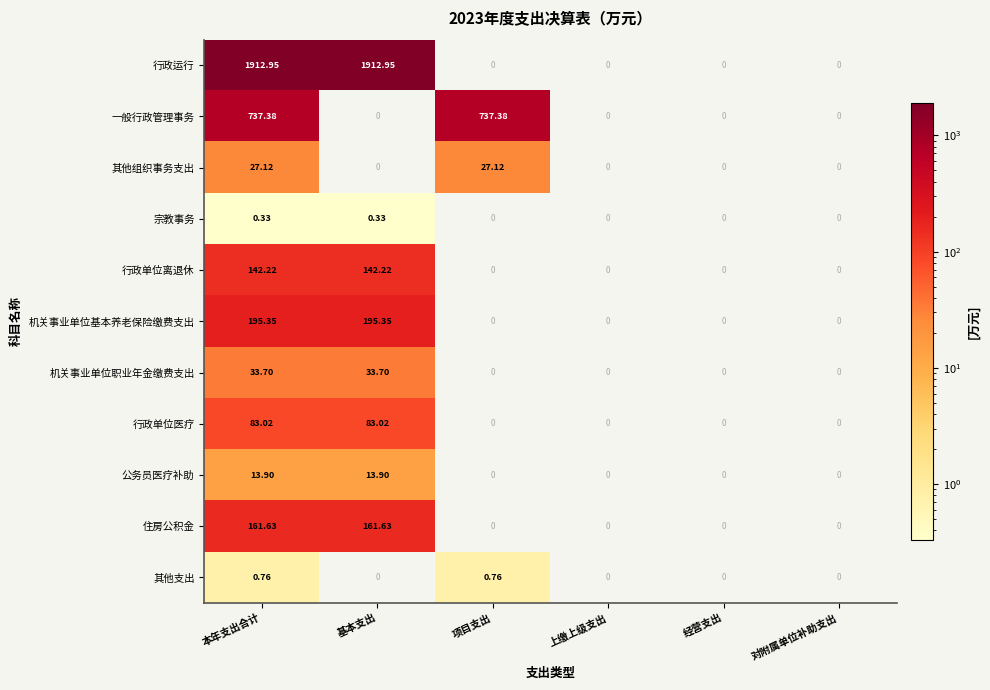

Is the value of 行政单位离退休 at 经营支出 greater than the value of 公务员医疗补助 at 本年支出合计?

No